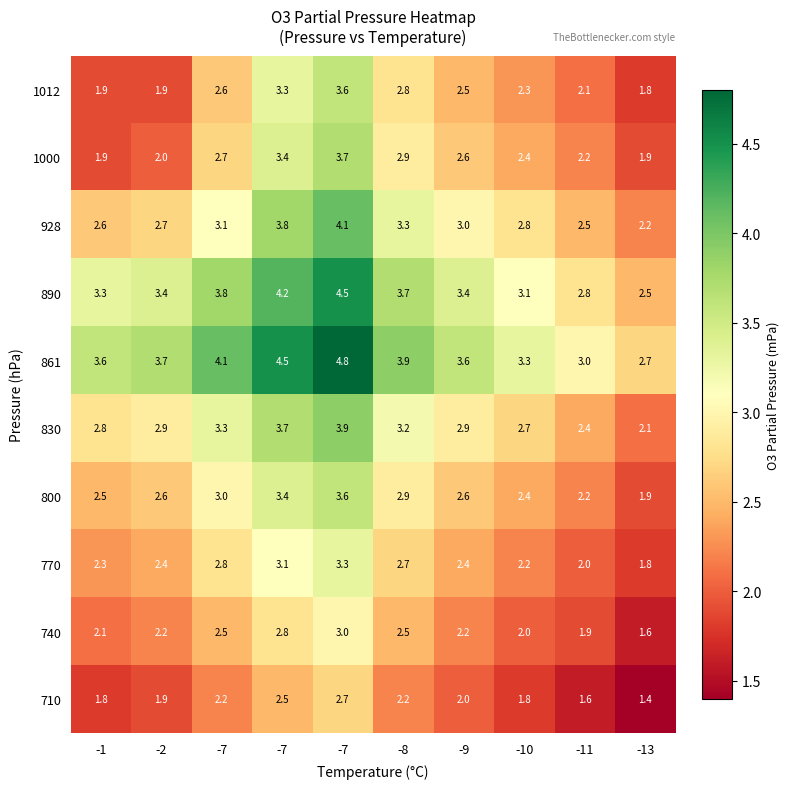

At which category is the sum across all series the highest?

-7